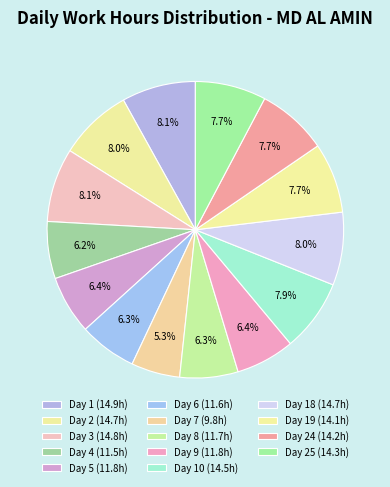

How many segments does this pie chart have?

14